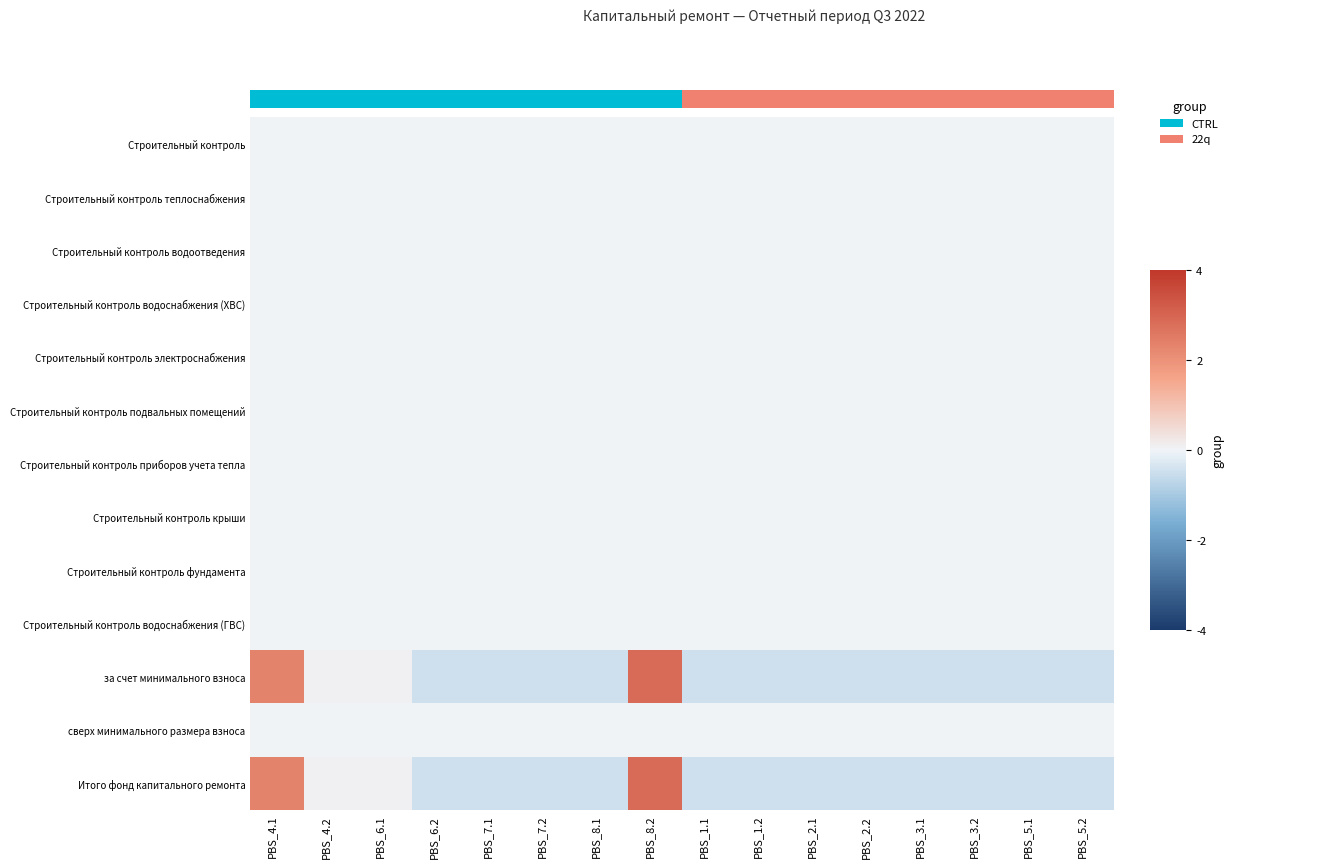

Reading right to left, extract all data points from this chart.

Строительный контроль: PBS_5.2=0.0	PBS_5.1=0.0	PBS_3.2=0.0	PBS_3.1=0.0	PBS_2.2=0.0	PBS_2.1=0.0	PBS_1.2=0.0	PBS_1.1=0.0	PBS_8.2=0.0	PBS_8.1=0.0	PBS_7.2=0.0	PBS_7.1=0.0	PBS_6.2=0.0	PBS_6.1=0.0	PBS_4.2=0.0	PBS_4.1=0.0
Строительный контроль теплоснабжения: PBS_5.2=0.0	PBS_5.1=0.0	PBS_3.2=0.0	PBS_3.1=0.0	PBS_2.2=0.0	PBS_2.1=0.0	PBS_1.2=0.0	PBS_1.1=0.0	PBS_8.2=0.0	PBS_8.1=0.0	PBS_7.2=0.0	PBS_7.1=0.0	PBS_6.2=0.0	PBS_6.1=0.0	PBS_4.2=0.0	PBS_4.1=0.0
Строительный контроль водоотведения: PBS_5.2=0.0	PBS_5.1=0.0	PBS_3.2=0.0	PBS_3.1=0.0	PBS_2.2=0.0	PBS_2.1=0.0	PBS_1.2=0.0	PBS_1.1=0.0	PBS_8.2=0.0	PBS_8.1=0.0	PBS_7.2=0.0	PBS_7.1=0.0	PBS_6.2=0.0	PBS_6.1=0.0	PBS_4.2=0.0	PBS_4.1=0.0
Строительный контроль водоснабжения (ХВС): PBS_5.2=0.0	PBS_5.1=0.0	PBS_3.2=0.0	PBS_3.1=0.0	PBS_2.2=0.0	PBS_2.1=0.0	PBS_1.2=0.0	PBS_1.1=0.0	PBS_8.2=0.0	PBS_8.1=0.0	PBS_7.2=0.0	PBS_7.1=0.0	PBS_6.2=0.0	PBS_6.1=0.0	PBS_4.2=0.0	PBS_4.1=0.0
Строительный контроль электроснабжения: PBS_5.2=0.0	PBS_5.1=0.0	PBS_3.2=0.0	PBS_3.1=0.0	PBS_2.2=0.0	PBS_2.1=0.0	PBS_1.2=0.0	PBS_1.1=0.0	PBS_8.2=0.0	PBS_8.1=0.0	PBS_7.2=0.0	PBS_7.1=0.0	PBS_6.2=0.0	PBS_6.1=0.0	PBS_4.2=0.0	PBS_4.1=0.0
Строительный контроль подвальных помещений: PBS_5.2=0.0	PBS_5.1=0.0	PBS_3.2=0.0	PBS_3.1=0.0	PBS_2.2=0.0	PBS_2.1=0.0	PBS_1.2=0.0	PBS_1.1=0.0	PBS_8.2=0.0	PBS_8.1=0.0	PBS_7.2=0.0	PBS_7.1=0.0	PBS_6.2=0.0	PBS_6.1=0.0	PBS_4.2=0.0	PBS_4.1=0.0
Строительный контроль приборов учета тепла: PBS_5.2=0.0	PBS_5.1=0.0	PBS_3.2=0.0	PBS_3.1=0.0	PBS_2.2=0.0	PBS_2.1=0.0	PBS_1.2=0.0	PBS_1.1=0.0	PBS_8.2=0.0	PBS_8.1=0.0	PBS_7.2=0.0	PBS_7.1=0.0	PBS_6.2=0.0	PBS_6.1=0.0	PBS_4.2=0.0	PBS_4.1=0.0
Строительный контроль крыши: PBS_5.2=0.0	PBS_5.1=0.0	PBS_3.2=0.0	PBS_3.1=0.0	PBS_2.2=0.0	PBS_2.1=0.0	PBS_1.2=0.0	PBS_1.1=0.0	PBS_8.2=0.0	PBS_8.1=0.0	PBS_7.2=0.0	PBS_7.1=0.0	PBS_6.2=0.0	PBS_6.1=0.0	PBS_4.2=0.0	PBS_4.1=0.0
Строительный контроль фундамента: PBS_5.2=0.0	PBS_5.1=0.0	PBS_3.2=0.0	PBS_3.1=0.0	PBS_2.2=0.0	PBS_2.1=0.0	PBS_1.2=0.0	PBS_1.1=0.0	PBS_8.2=0.0	PBS_8.1=0.0	PBS_7.2=0.0	PBS_7.1=0.0	PBS_6.2=0.0	PBS_6.1=0.0	PBS_4.2=0.0	PBS_4.1=0.0
Строительный контроль водоснабжения (ГВС): PBS_5.2=0.0	PBS_5.1=0.0	PBS_3.2=0.0	PBS_3.1=0.0	PBS_2.2=0.0	PBS_2.1=0.0	PBS_1.2=0.0	PBS_1.1=0.0	PBS_8.2=0.0	PBS_8.1=0.0	PBS_7.2=0.0	PBS_7.1=0.0	PBS_6.2=0.0	PBS_6.1=0.0	PBS_4.2=0.0	PBS_4.1=0.0
за счет минимального взноса: PBS_5.2=-0.4	PBS_5.1=-0.4	PBS_3.2=-0.4	PBS_3.1=-0.4	PBS_2.2=-0.4	PBS_2.1=-0.4	PBS_1.2=-0.4	PBS_1.1=-0.4	PBS_8.2=2.9	PBS_8.1=-0.4	PBS_7.2=-0.4	PBS_7.1=-0.4	PBS_6.2=-0.4	PBS_6.1=0.1	PBS_4.2=0.1	PBS_4.1=2.3
сверх минимального размера взноса: PBS_5.2=0.0	PBS_5.1=0.0	PBS_3.2=0.0	PBS_3.1=0.0	PBS_2.2=0.0	PBS_2.1=0.0	PBS_1.2=0.0	PBS_1.1=0.0	PBS_8.2=0.0	PBS_8.1=0.0	PBS_7.2=0.0	PBS_7.1=0.0	PBS_6.2=0.0	PBS_6.1=0.0	PBS_4.2=0.0	PBS_4.1=0.0
Итого фонд капитального ремонта: PBS_5.2=-0.4	PBS_5.1=-0.4	PBS_3.2=-0.4	PBS_3.1=-0.4	PBS_2.2=-0.4	PBS_2.1=-0.4	PBS_1.2=-0.4	PBS_1.1=-0.4	PBS_8.2=2.9	PBS_8.1=-0.4	PBS_7.2=-0.4	PBS_7.1=-0.4	PBS_6.2=-0.4	PBS_6.1=0.1	PBS_4.2=0.1	PBS_4.1=2.3